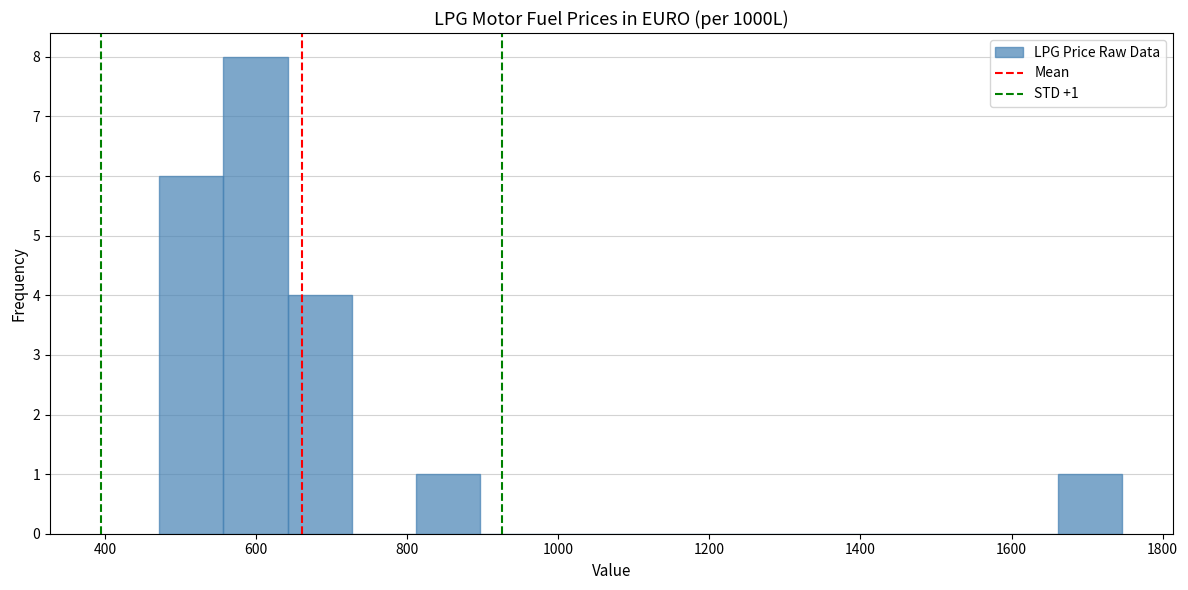

Over which range of the x-axis is the bar tallest?

560 to 640